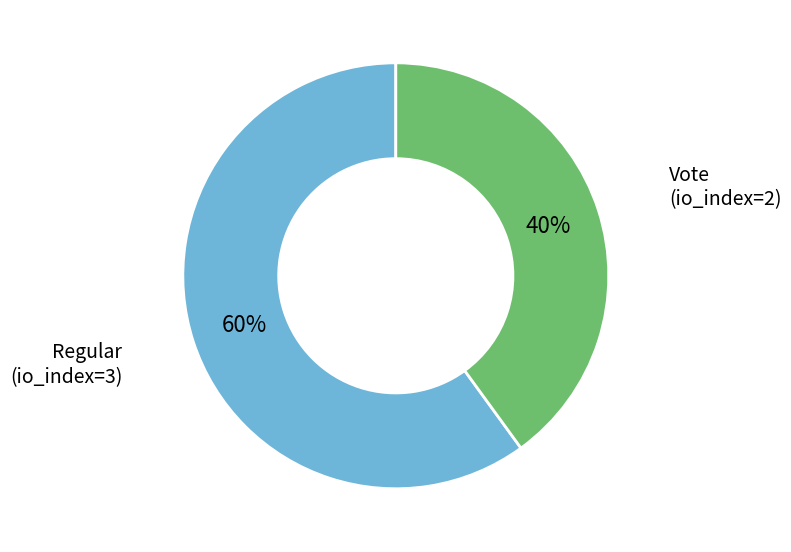

Does any single category account for the majority?

Yes